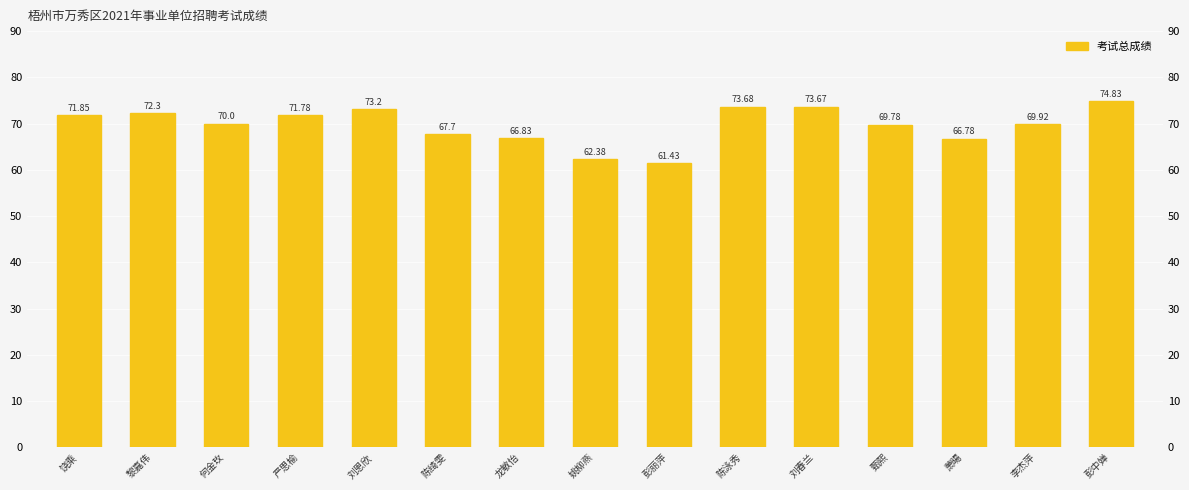

Rank the categories by value from highest to lowest.

彭中婵, 陈泳秀, 刘春兰, 刘恩欣, 黎嘉伟, 饶乘, 严思榆, 何金玫, 李杰萍, 甄熙, 陈绮雯, 龙敏怡, 萧暘, 姚柳燕, 彭丽萍